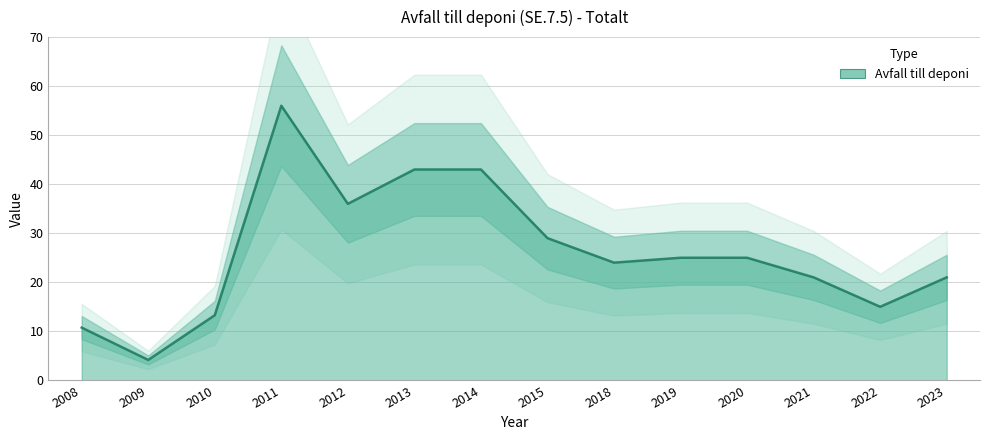

Which category has the highest value across all series?

2011